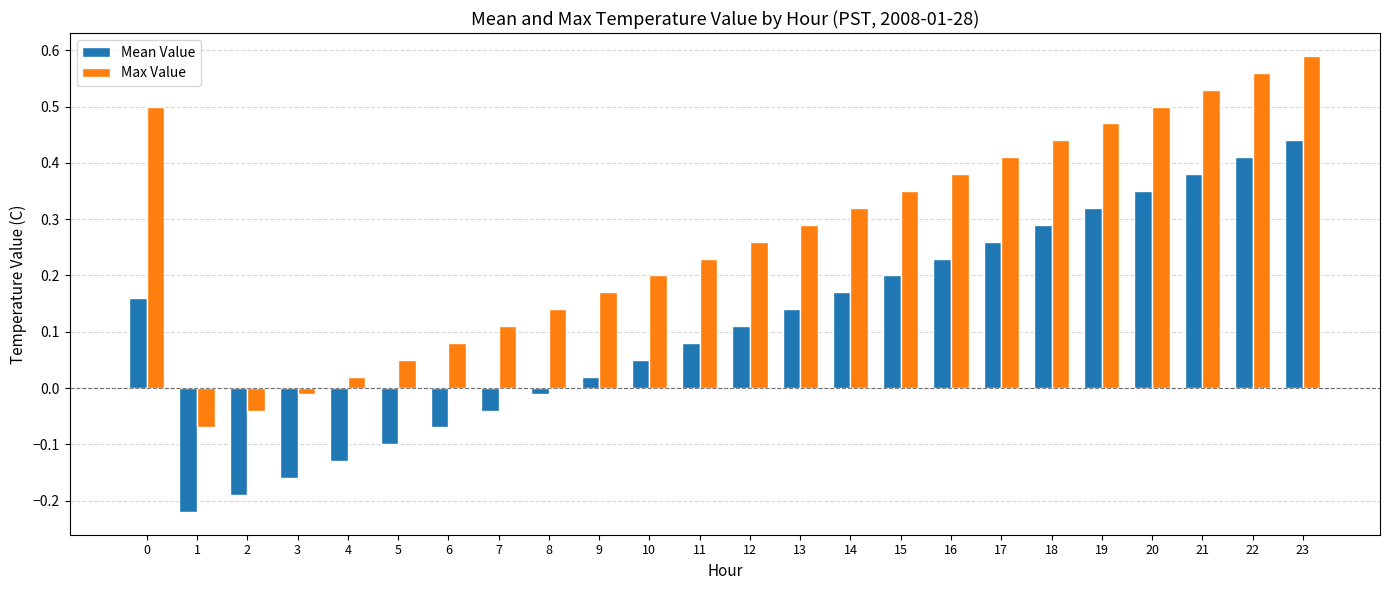

Which series has the largest total across all categories?

Max Value